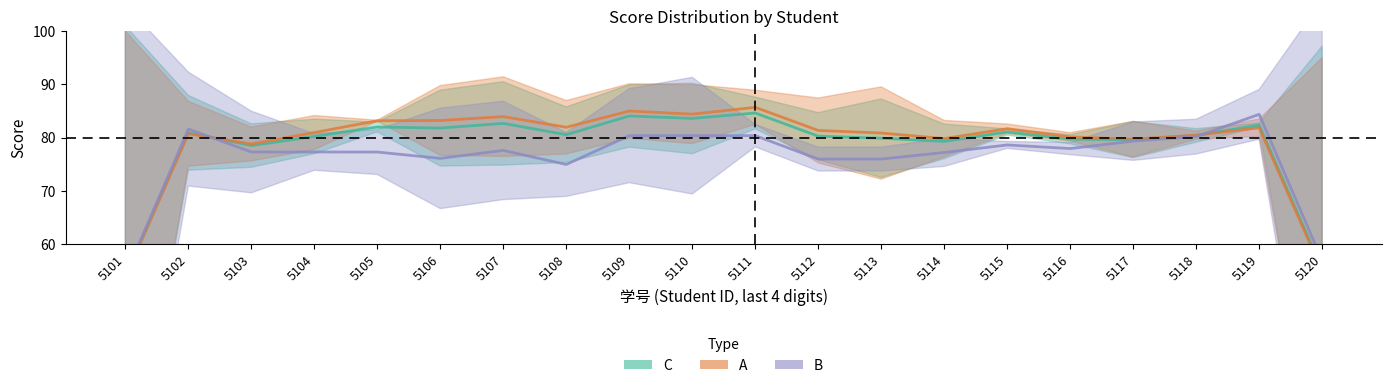

At how many categories does at least one series exceed 72?

18